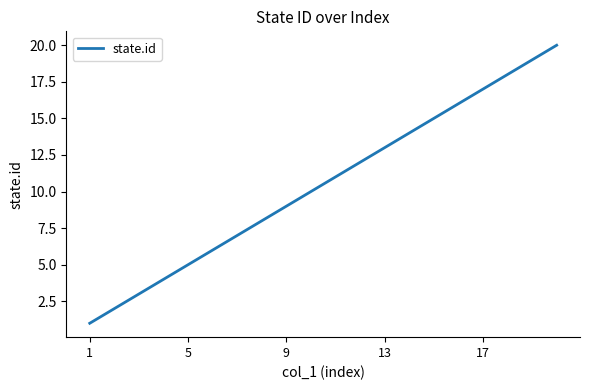

What is the difference between the maximum and minimum values?

19